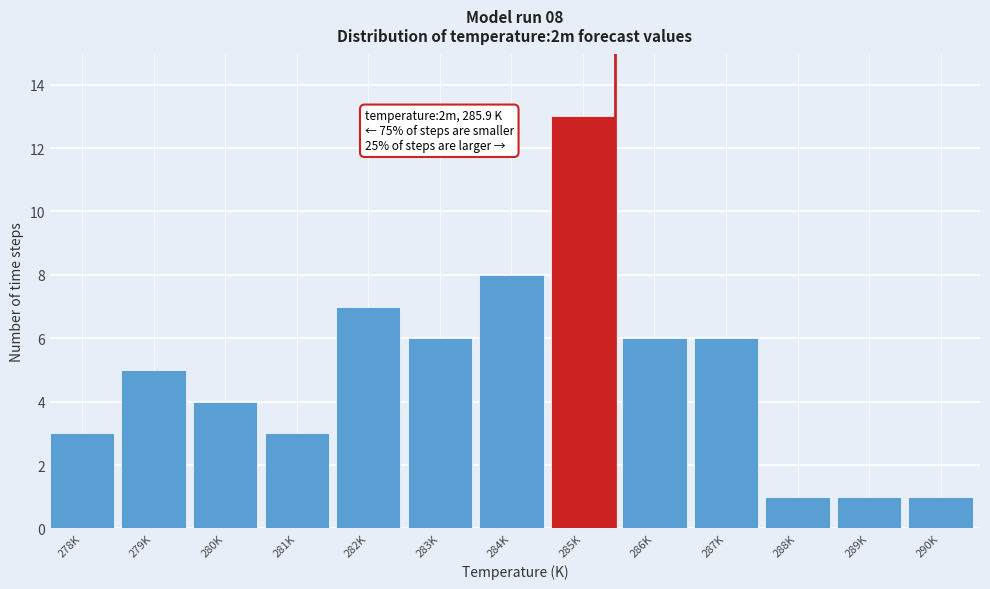

Reading left to right, transcribe all the data shown in this chart.

3	5	4	3	7	6	8	13	6	6	1	1	1